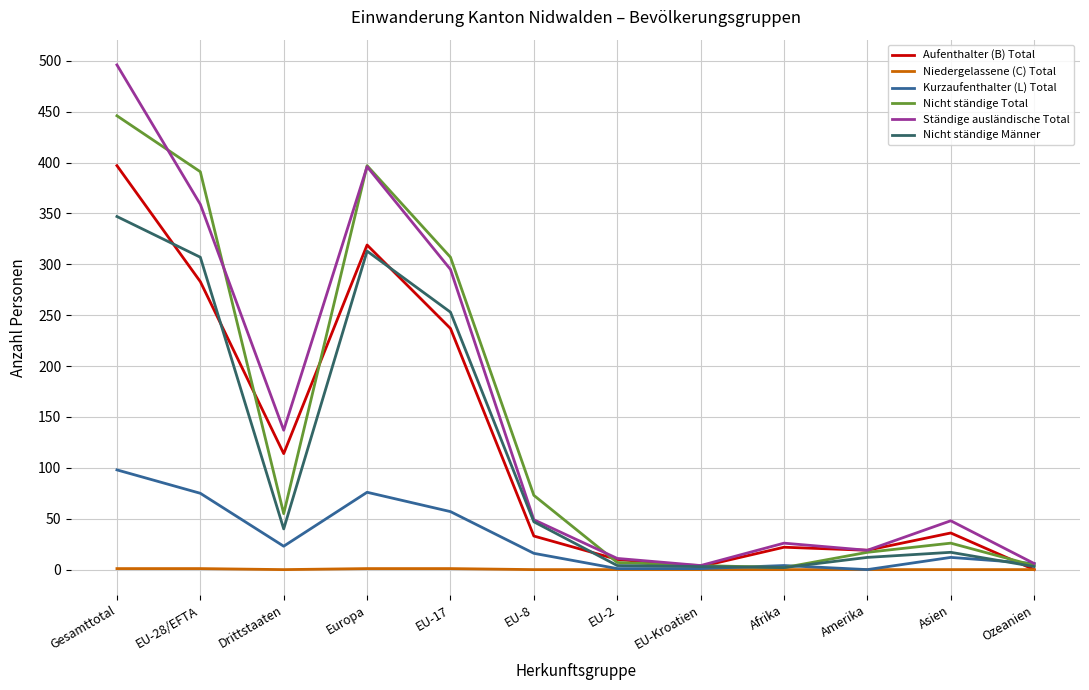

At which category does Nicht ständige Männer reach its first local peak?

Europa